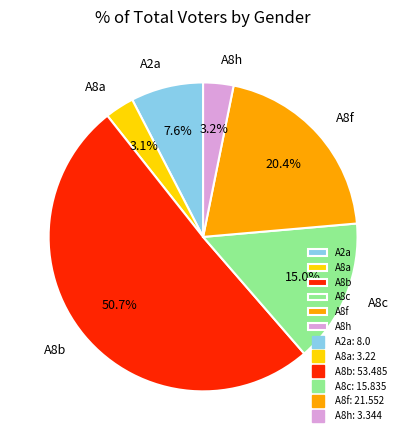

What is the largest slice in the pie chart?

A8b